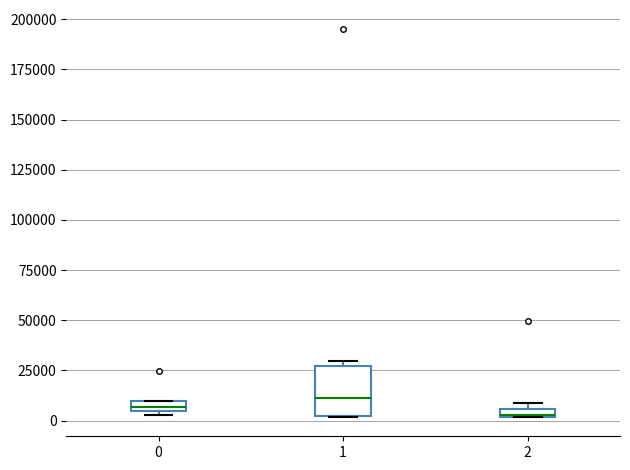

Which box is the tallest, from its lower edge to its upper edge?

1